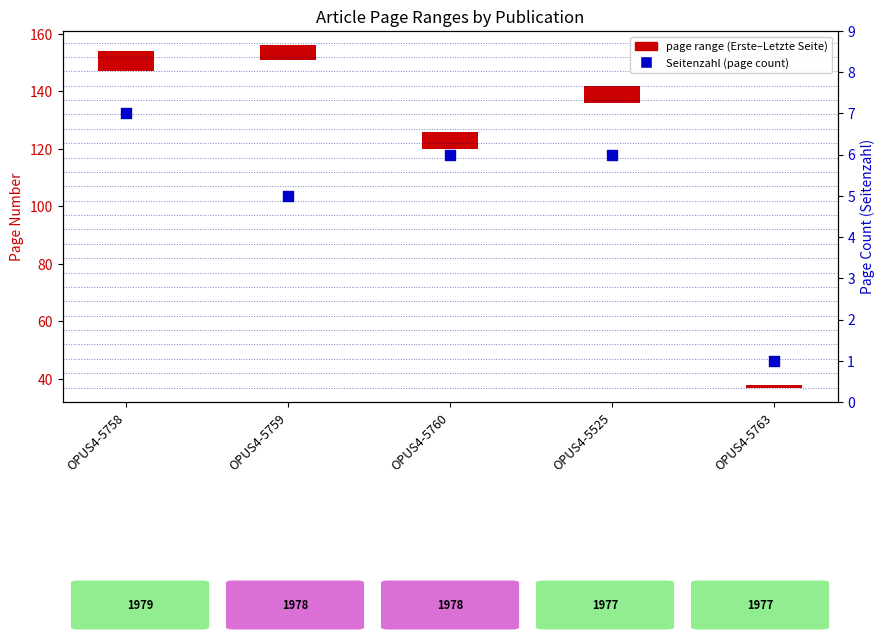

Which has a higher value, OPUS4-5759 or OPUS4-5525?

OPUS4-5525